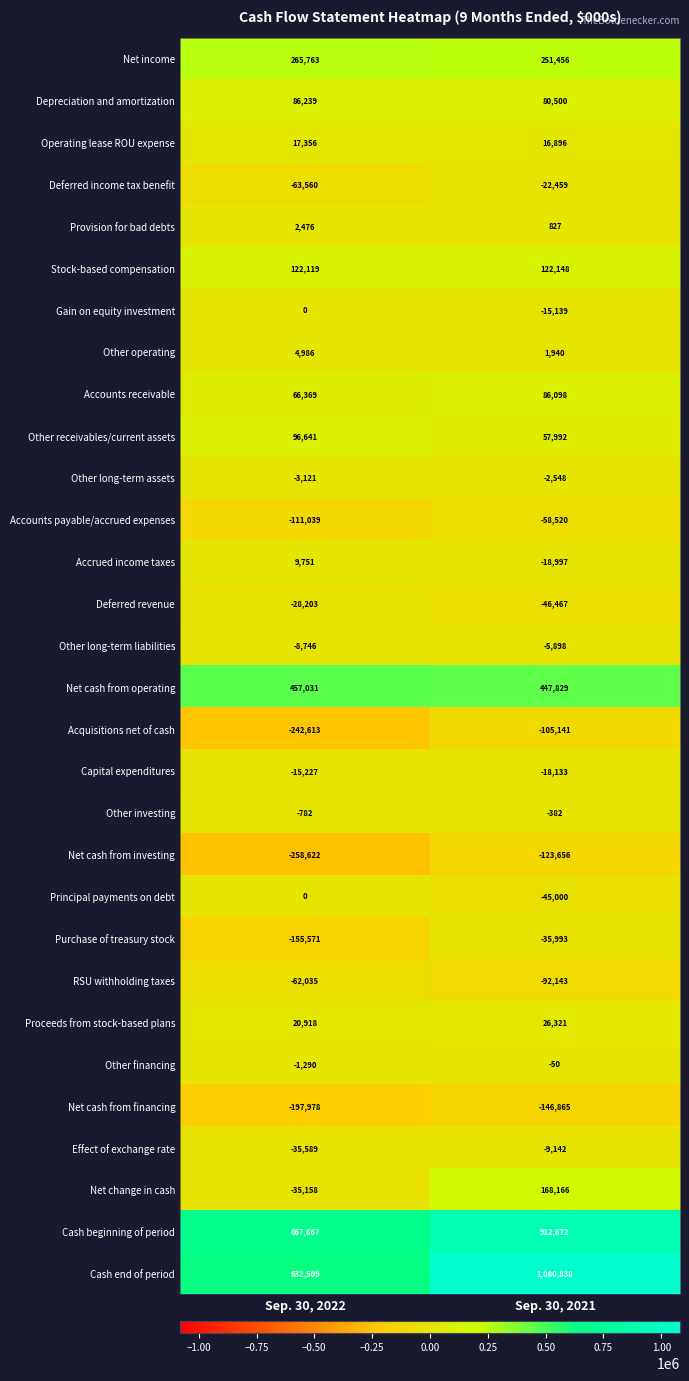

True or false: Capital expenditures has a value of -15227 at Sep. 30, 2022.

True